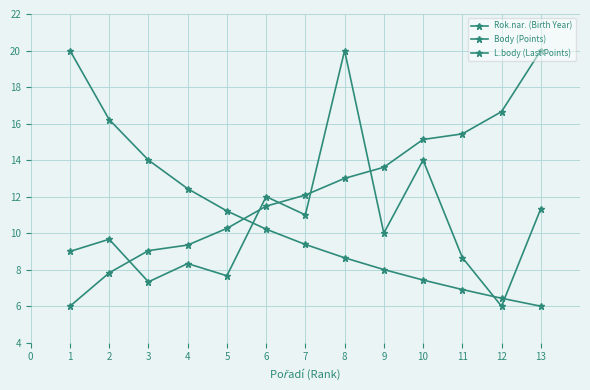

Is this an area chart (filled region under the line)?

No